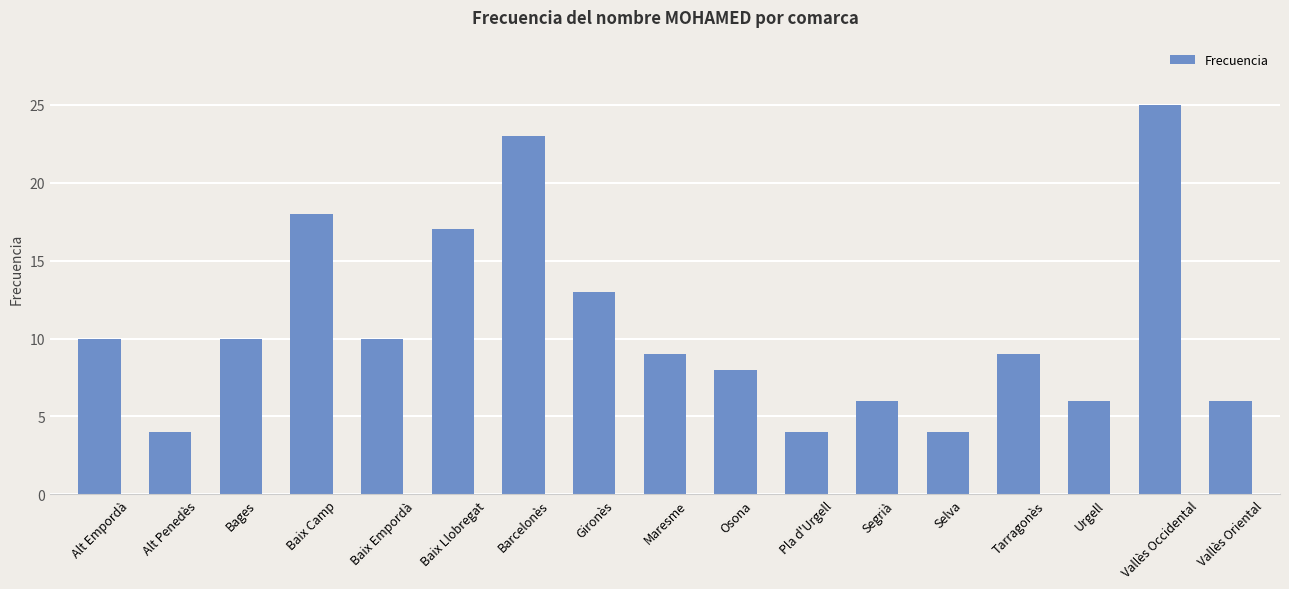

What is the label of the 2nd bar from the right?

Vallès Occidental